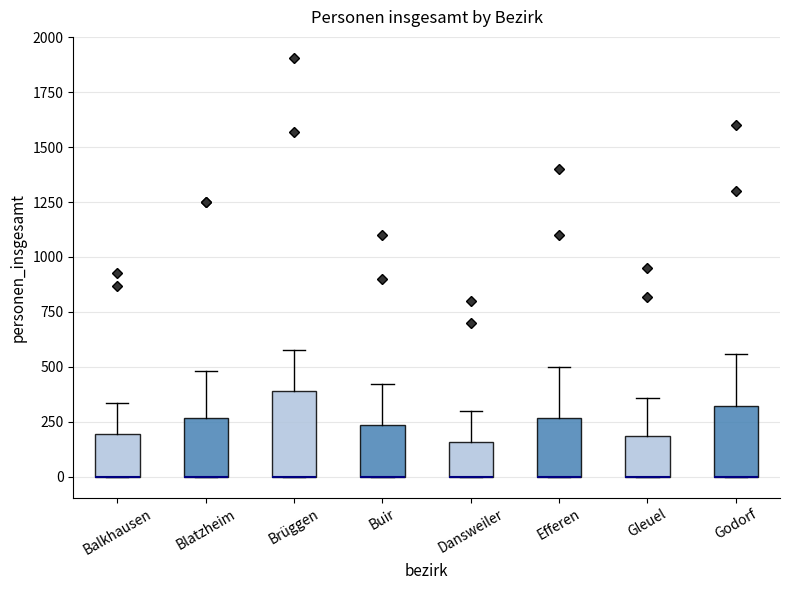

Where is the lower edge of the box for Balkhausen on the y-axis? The values are not printed on the chart, so give them approximately, as read against the axis.

0